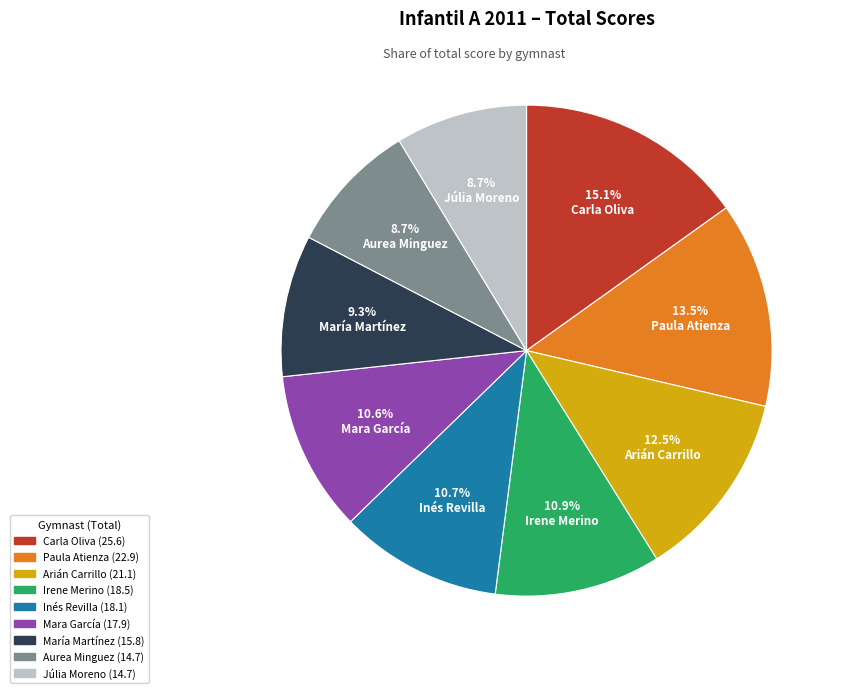

Count the number of slices in the pie.

9